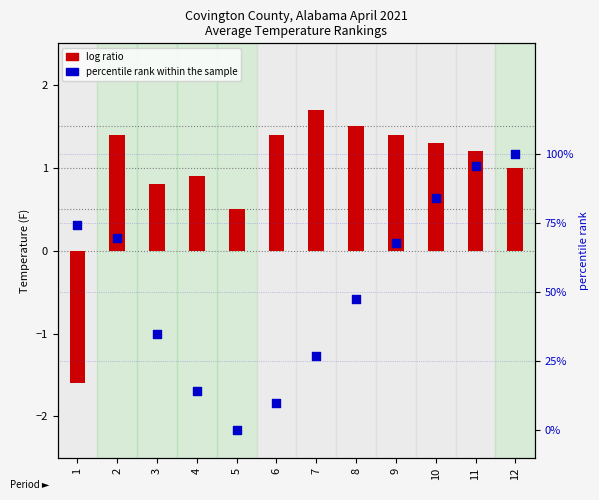

Is the value of percentile rank within the sample at 7 greater than the value of log ratio at 12?

No